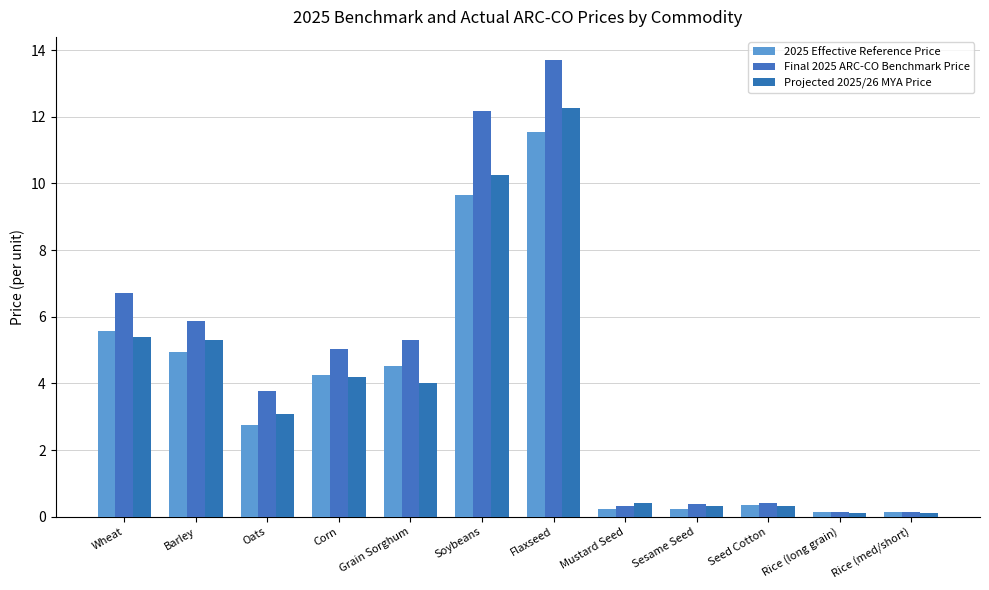

What is the lowest value of the 2025 Effective Reference Price series?

0.1